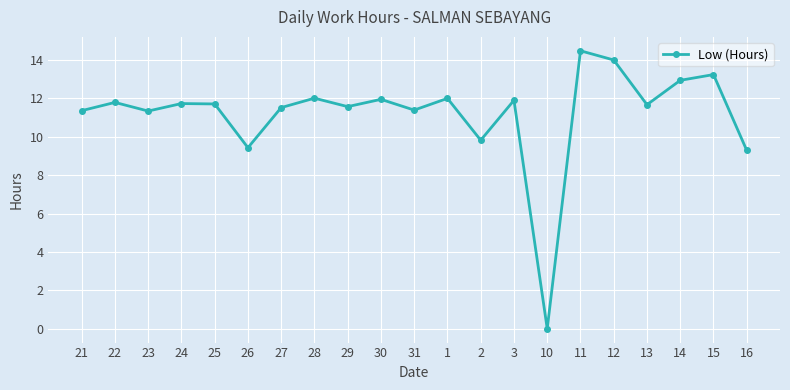

Between 24 and 26, which is larger?

24